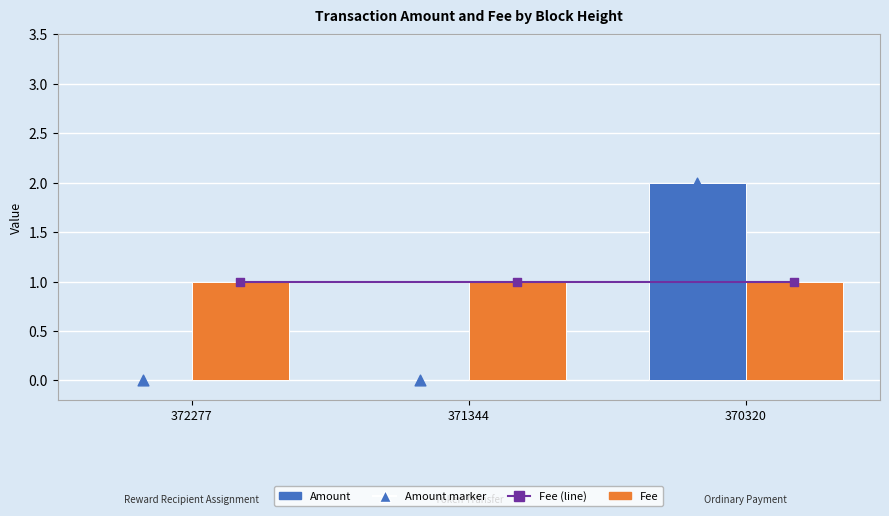

Is the value of Amount at 370320 greater than the value of Fee at 372277?

Yes